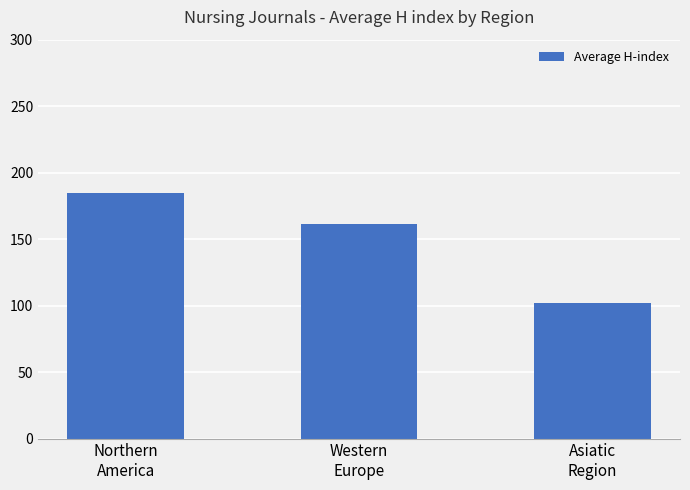

Which category has the lowest value across all series?

Asiatic
Region